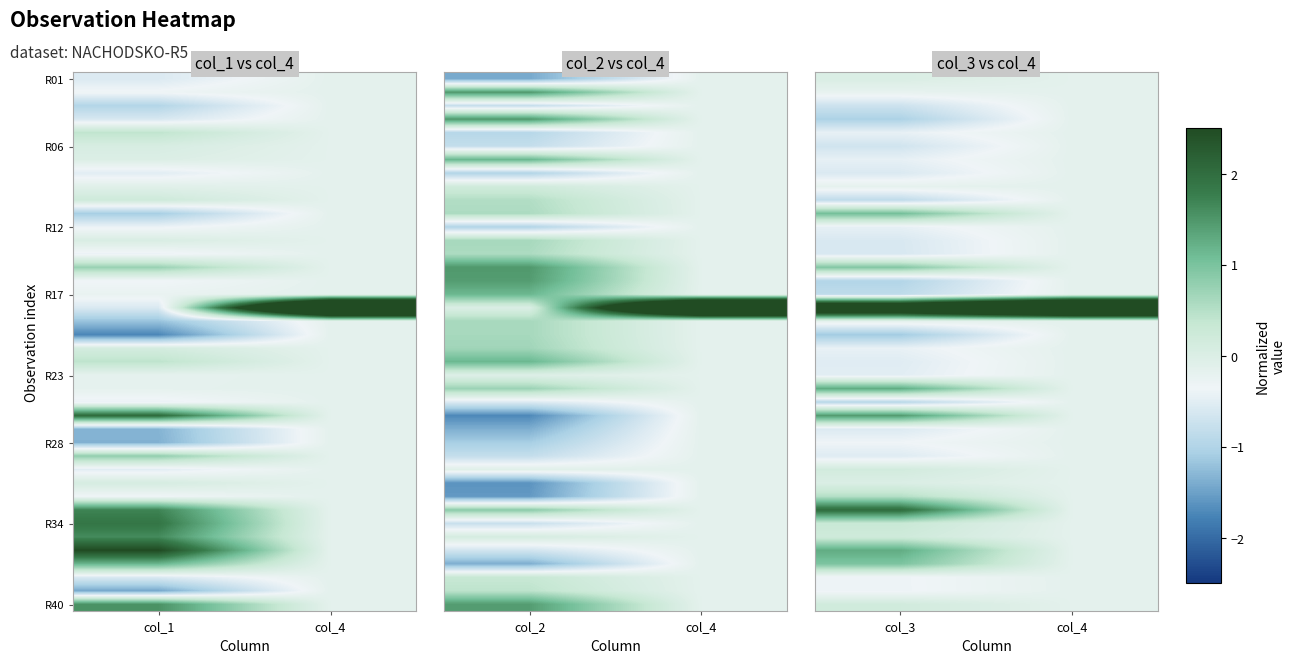

Which category has the highest value across all series?

col_4